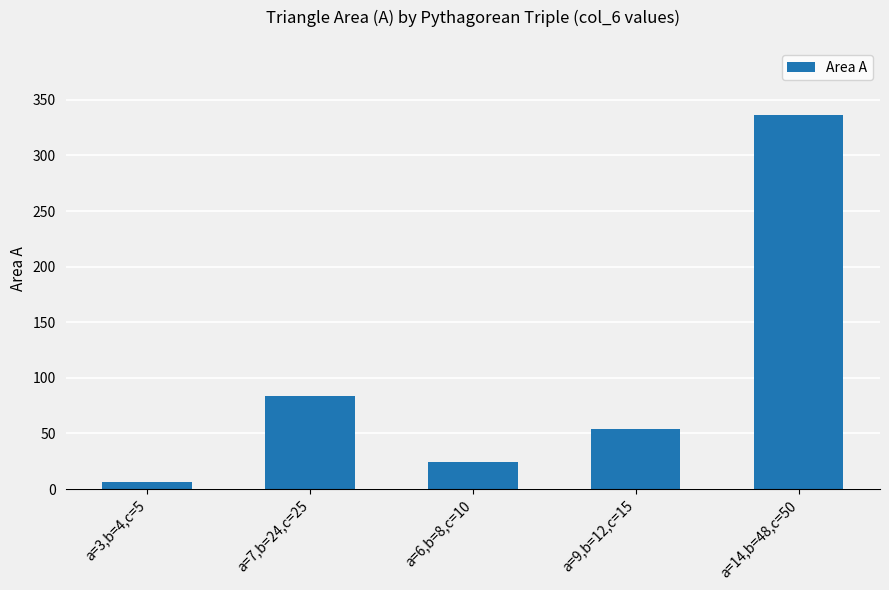

List the labels in order of value, smallest first.

a=3,b=4,c=5, a=6,b=8,c=10, a=9,b=12,c=15, a=7,b=24,c=25, a=14,b=48,c=50